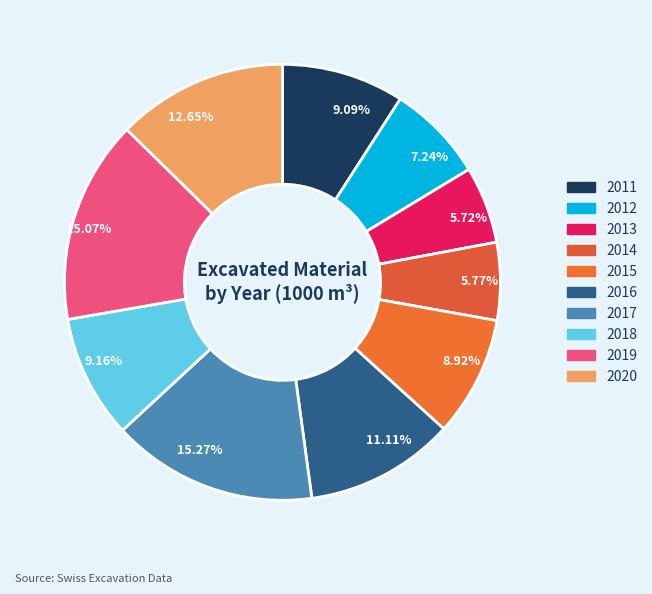

What is the ratio of the value at 7.24% to the value at 5.77%?

1.3